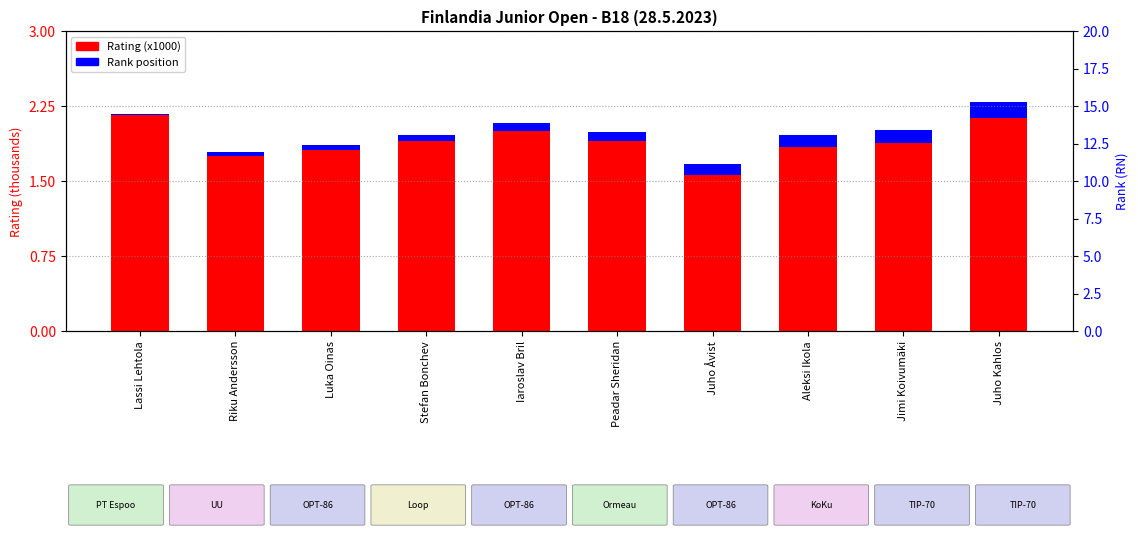

The value of Rank position (x0.01 offset) at Luka Oinas is 0.1. True or false?

False